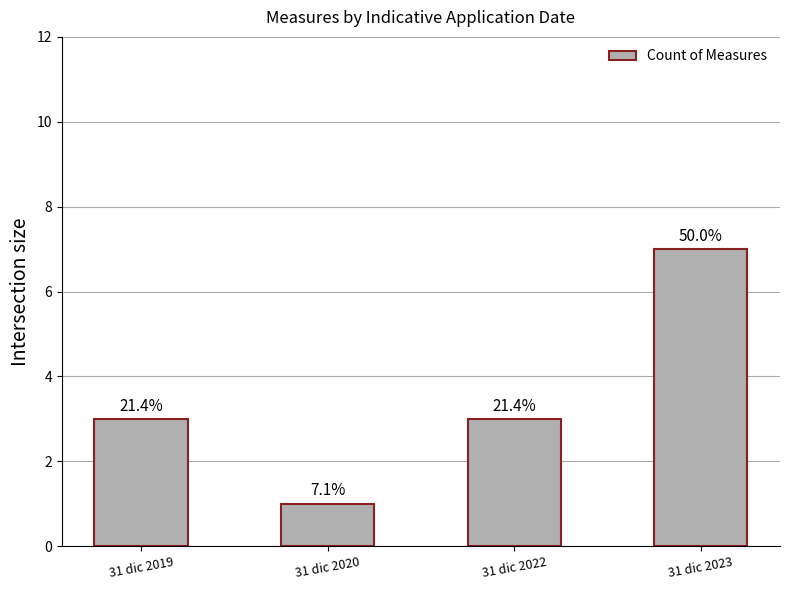

At which label does the data first exceed 3?

31 dic 2023